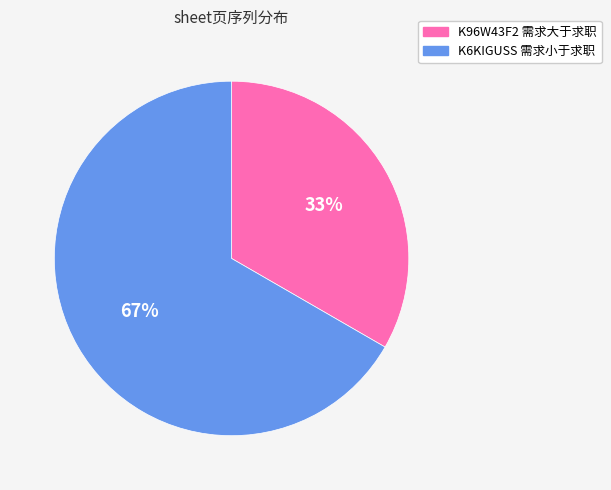

Is there any slice that represents more than half of the pie?

Yes